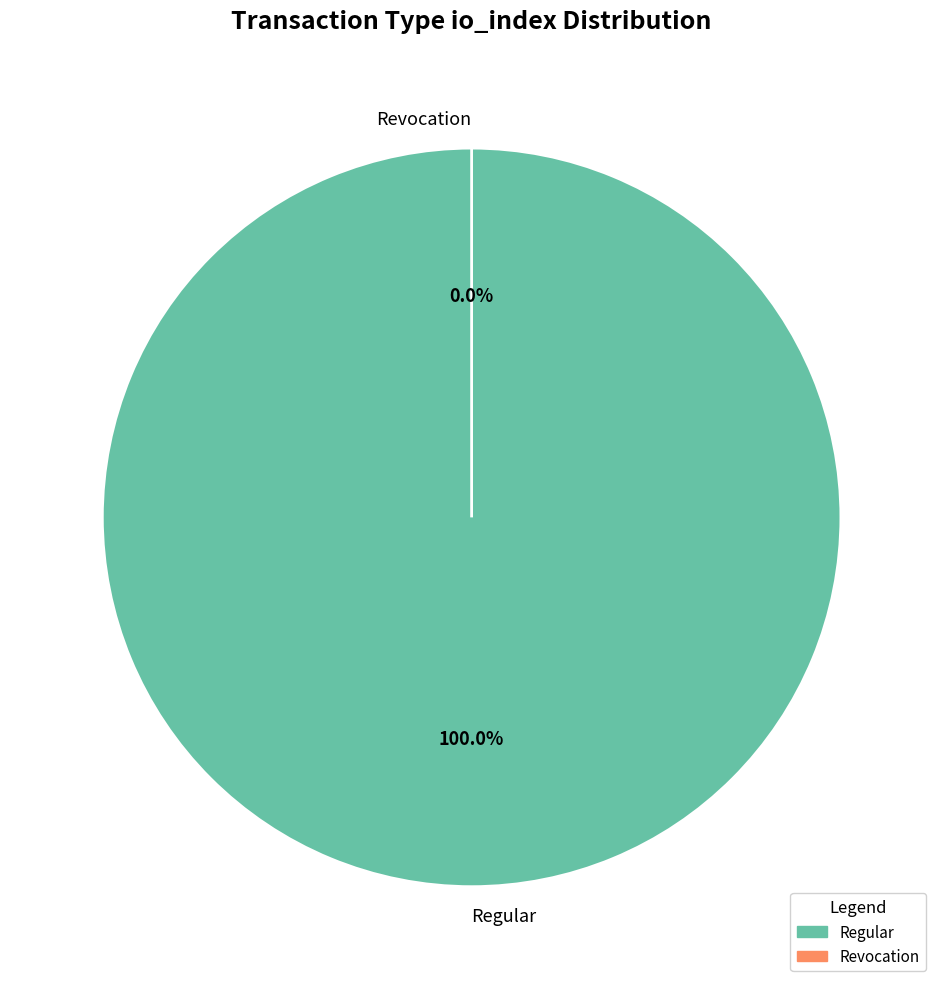

What is the change in value from Regular (io_index=64) to Revocation (io_index=0)?

-64